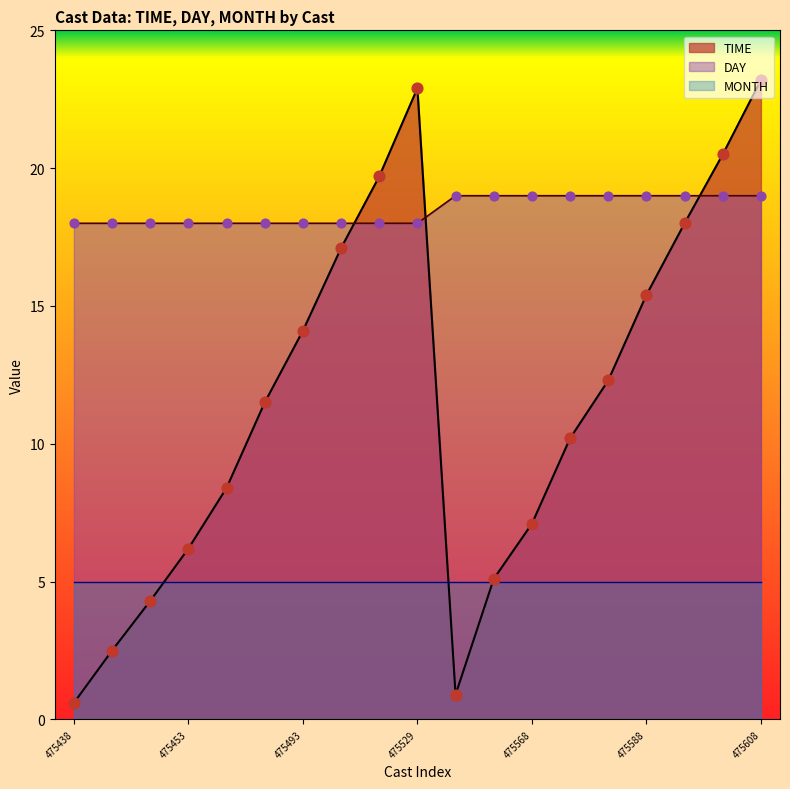

Which series contains the lowest Y value?

TIME